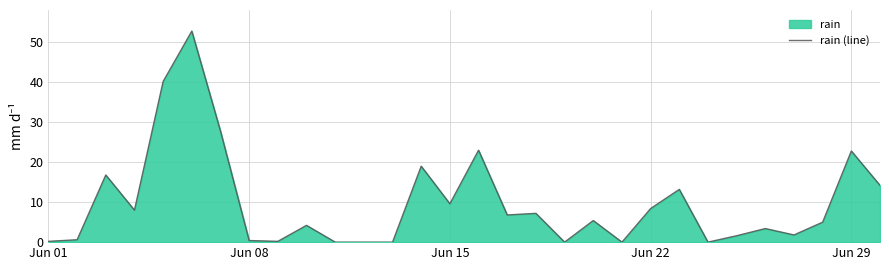

Reading left to right, what are all the values shown in this chart?

0.2	0.6	16.8	8.0	40.2	52.8	27.8	0.4	0.2	4.2	0.0	0.0	0.0	19.0	9.6	23.0	6.8	7.2	0.0	5.4	0.0	8.4	13.2	0.0	1.6	3.4	1.8	5.0	22.8	14.2